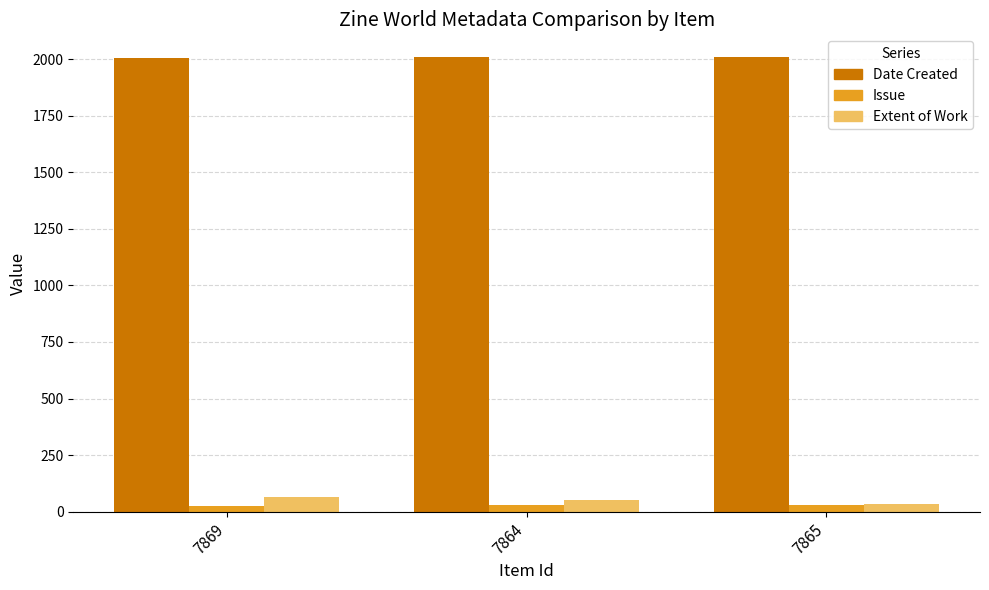

The Date Created series shows 2009 at 7864. True or false?

True